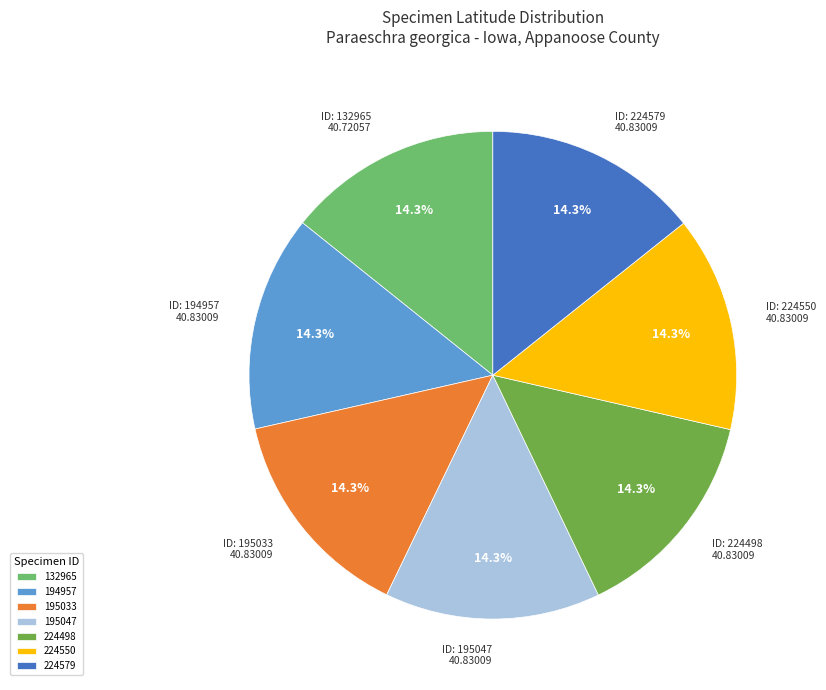

Is there a majority slice in this chart?

No